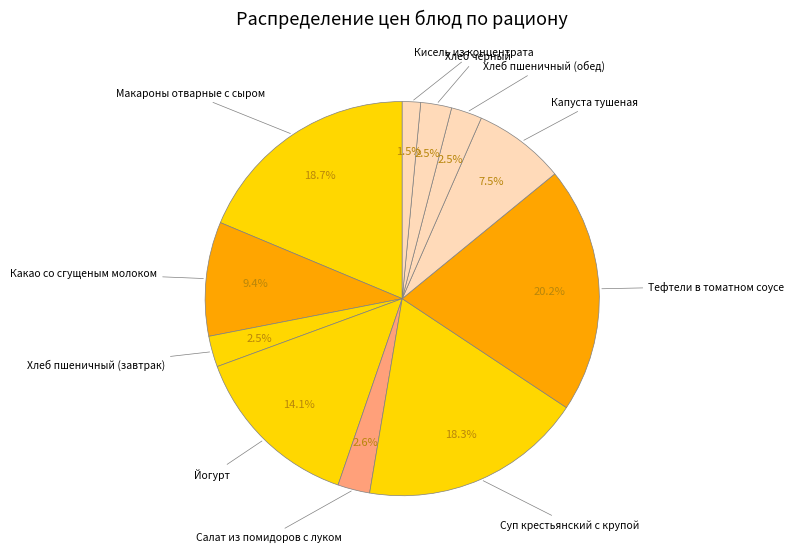

To the nearest percent, what is the combined percentage of Тефтели в томатном соусе and Хлеб пшеничный (завтрак)?

23%